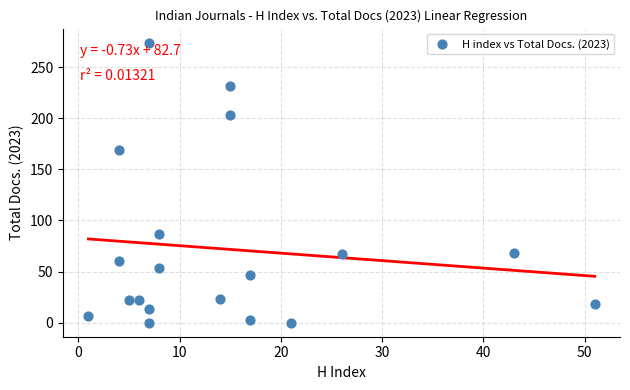

What is the range of X values (max minus min)?

50